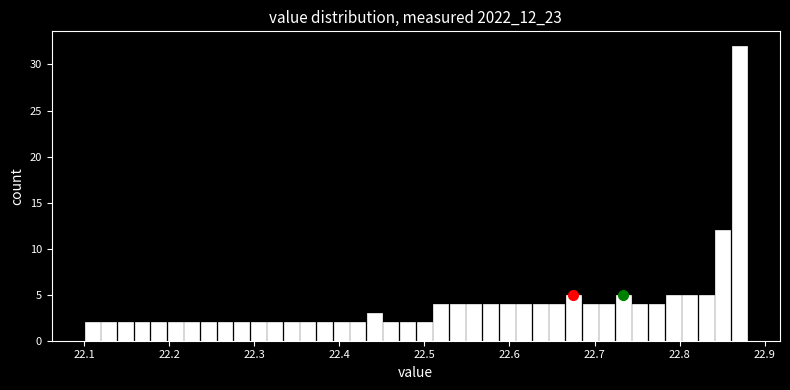

Around what value on the x-axis is the tallest bar? Give the approximate position of its centre, as read against the axis.

22.87